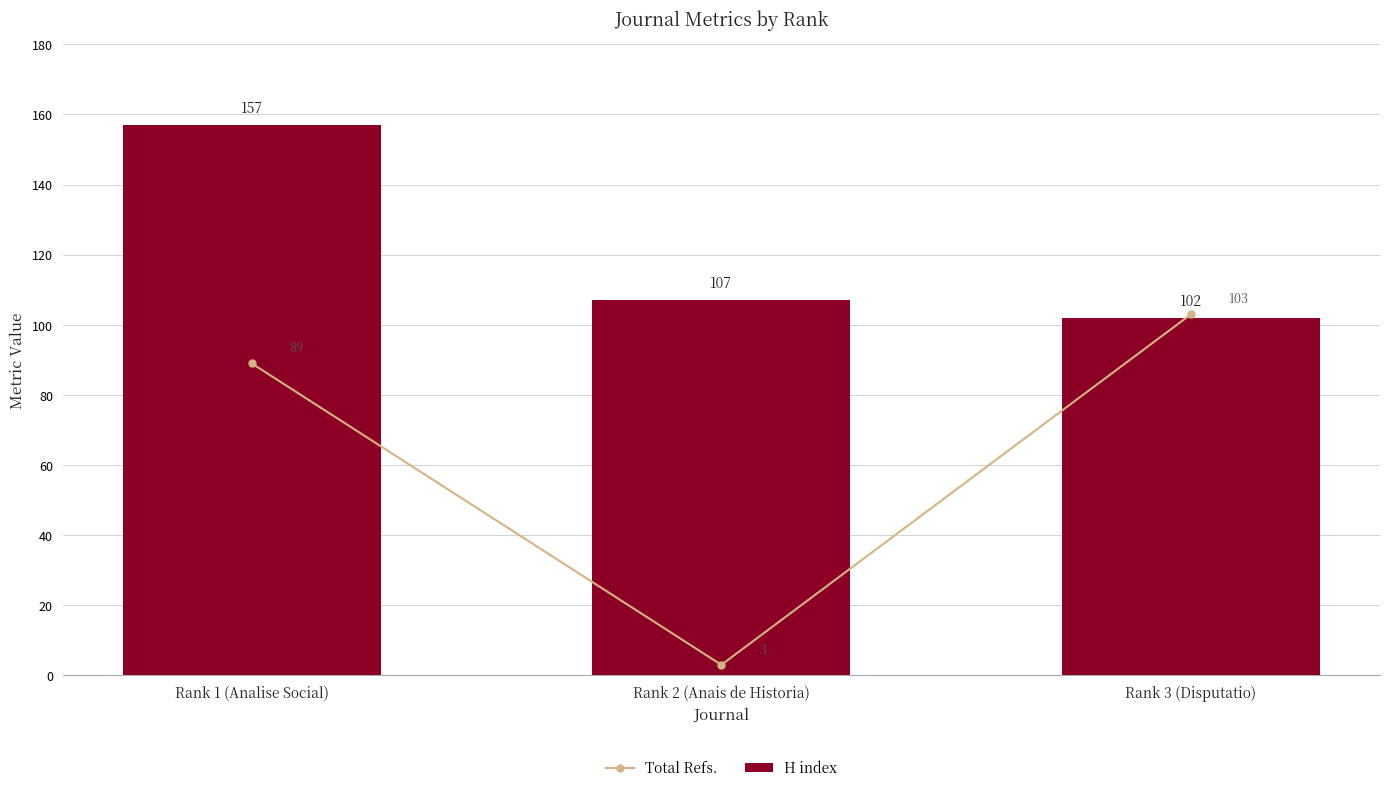

List the series in order of their overall mean, highest first.

H index, Total Refs.